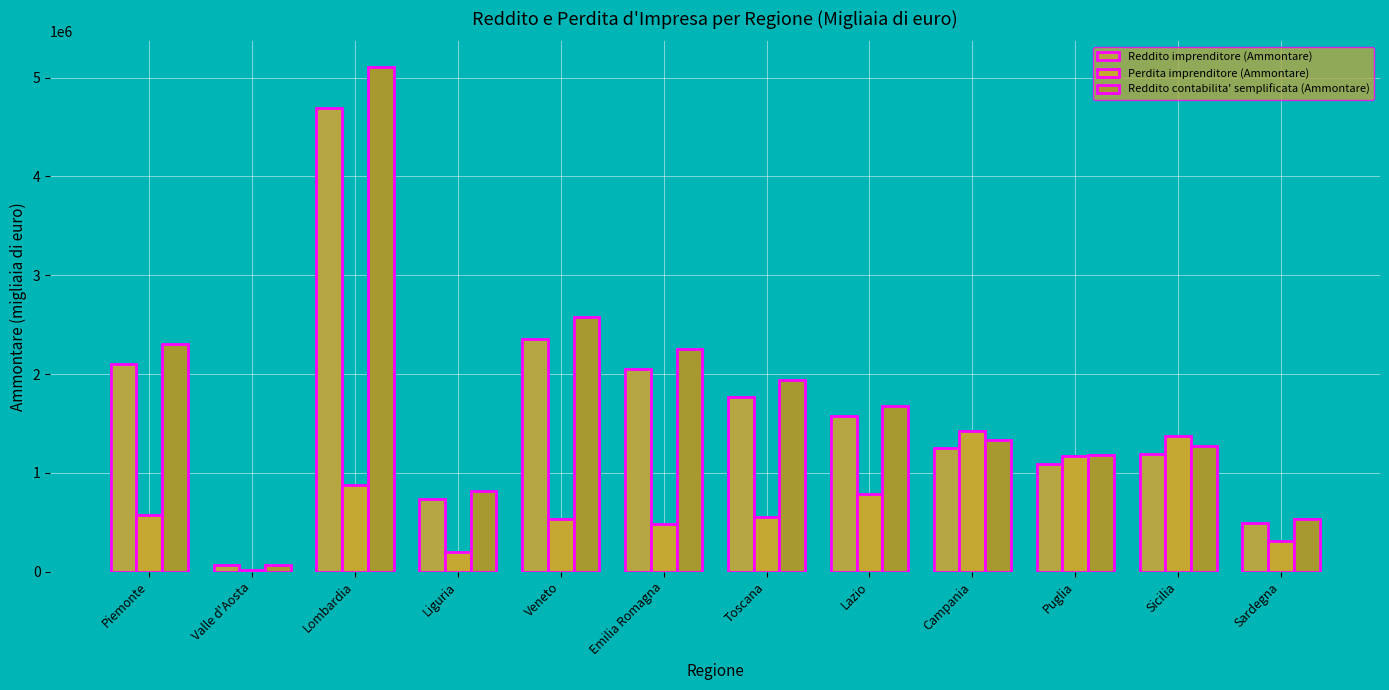

The Perdita imprenditore (Ammontare) series shows 199291 at Liguria. True or false?

True